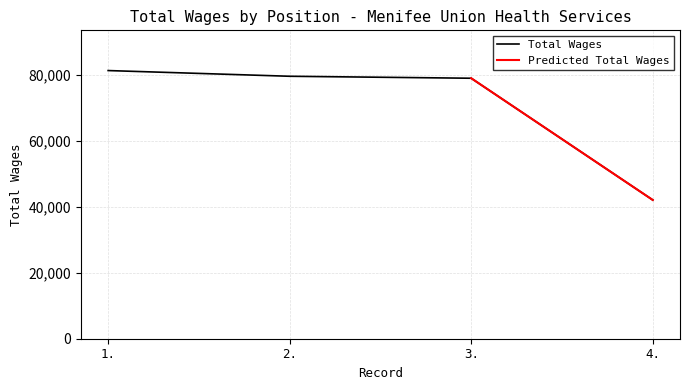

Approximately how many times larger is the value at 4. compared to 2.?

0.5